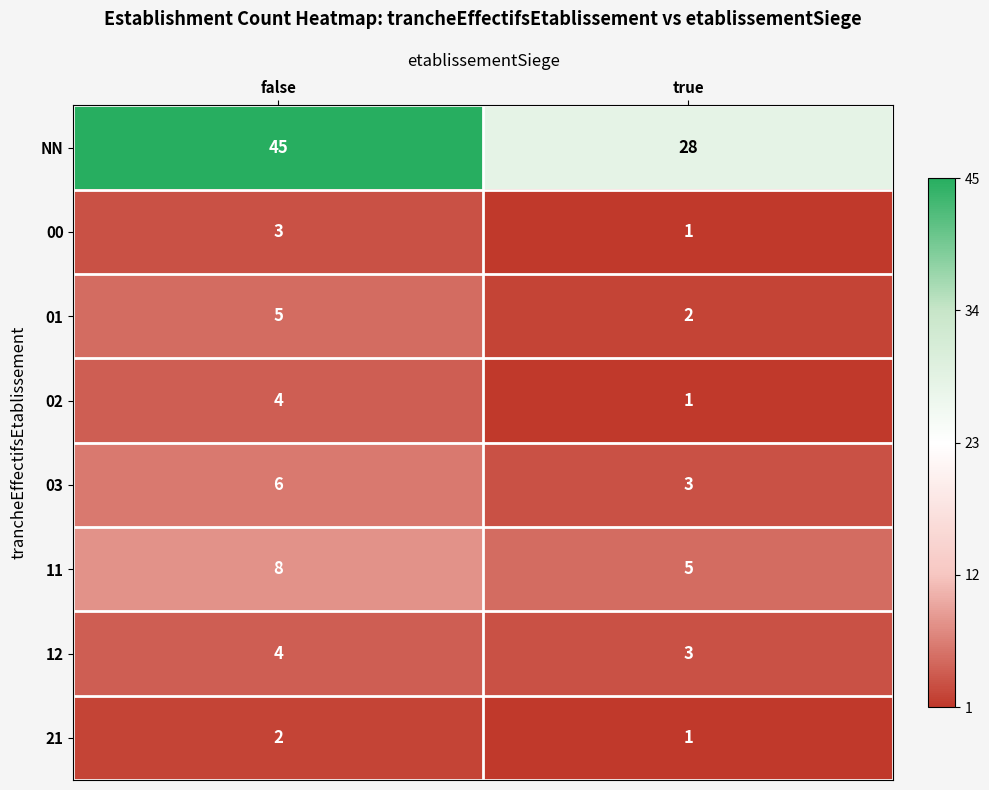

Which category has the lowest value across all series?

true